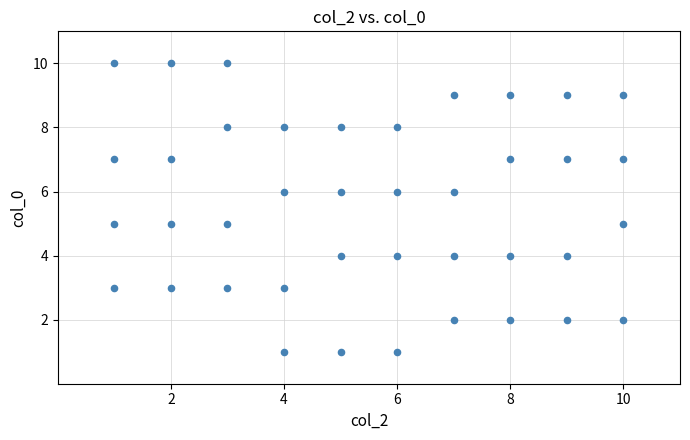

What is the range of Y values (max minus min)?

9